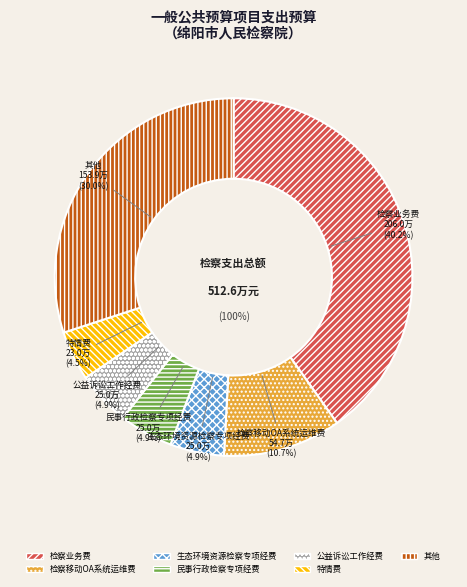

Does 案件管理中心运行经费 represent more than half of the total?

No